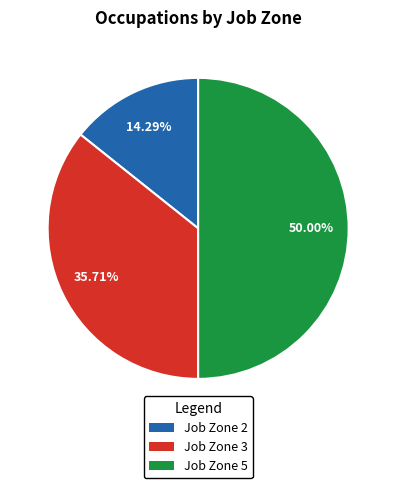

Does Job Zone 3 account for over 50% of the chart?

No